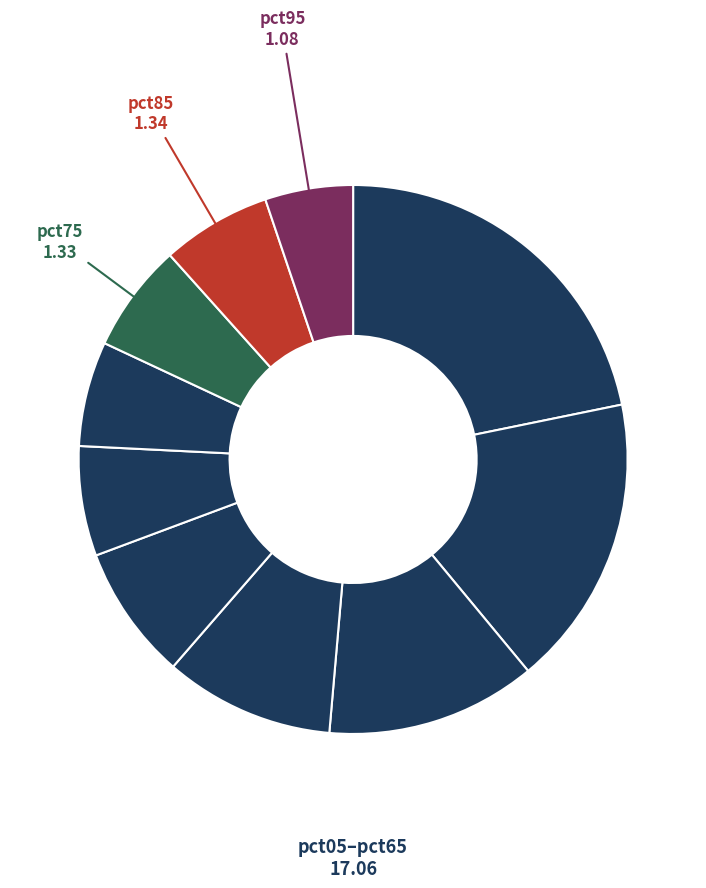

How many segments does this pie chart have?

10